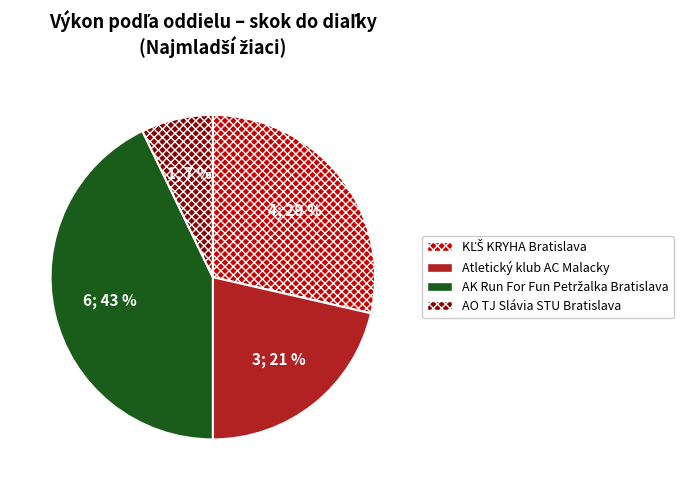

To the nearest percent, what is the average slice percentage?

25%